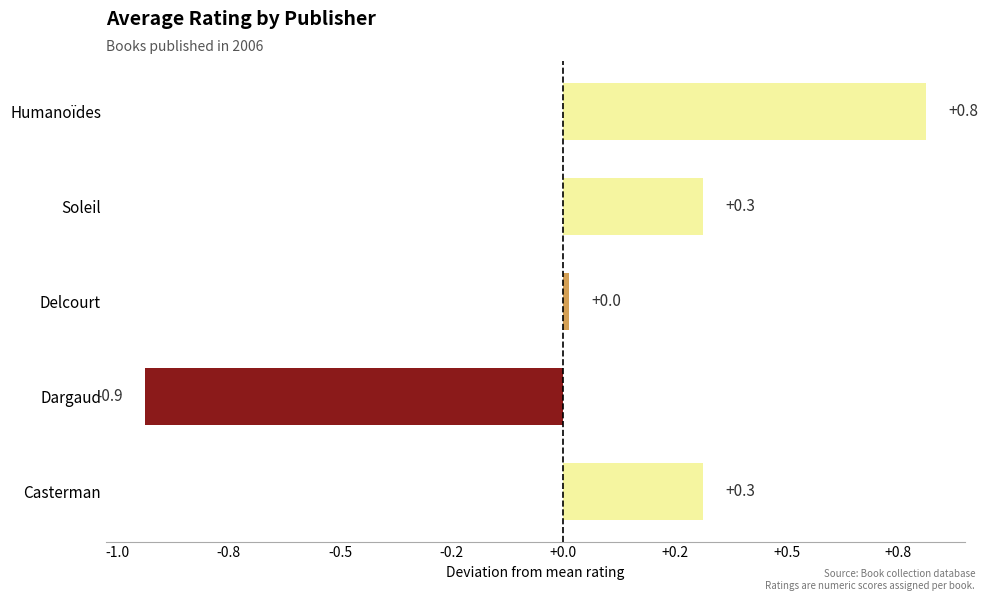

Are the bars grouped side by side (vs. stacked)?

No